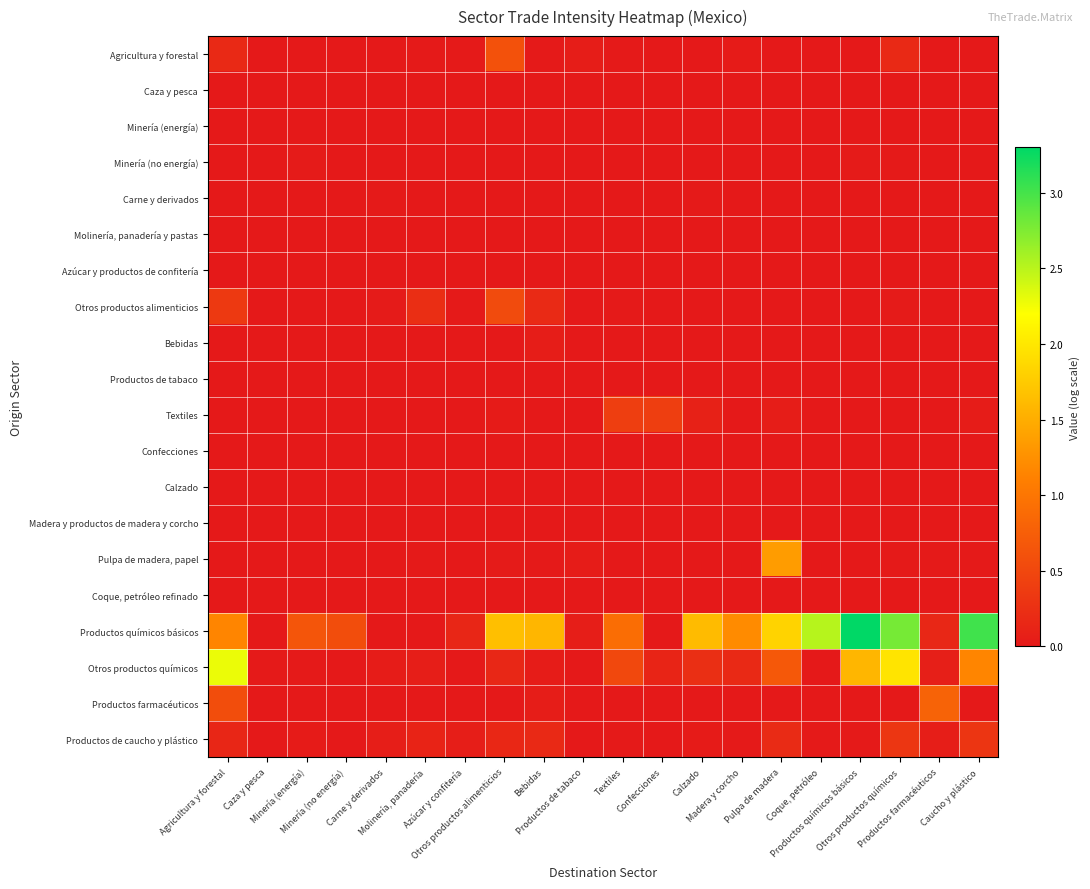

Rank the series at Coque, petróleo from highest to lowest value.

Productos químicos básicos, Productos de caucho y plástico, Minería (energía), Otros productos químicos, Pulpa de madera, papel, Coque, petróleo refinado, Agricultura y forestal, Caza y pesca, Minería (no energía), Carne y derivados, Molinería, panadería y pastas, Azúcar y productos de confitería, Otros productos alimenticios, Bebidas, Productos de tabaco, Textiles, Confecciones, Calzado, Madera y productos de madera y corcho, Productos farmacéuticos